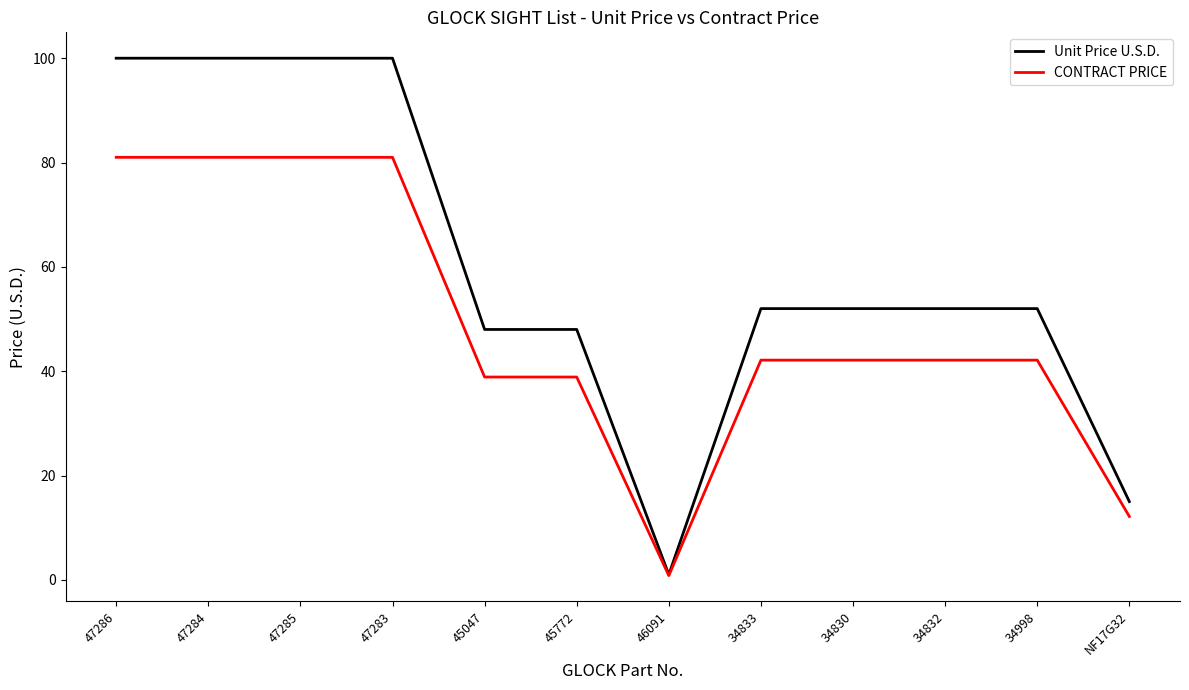

What position from the right is 34832?

3